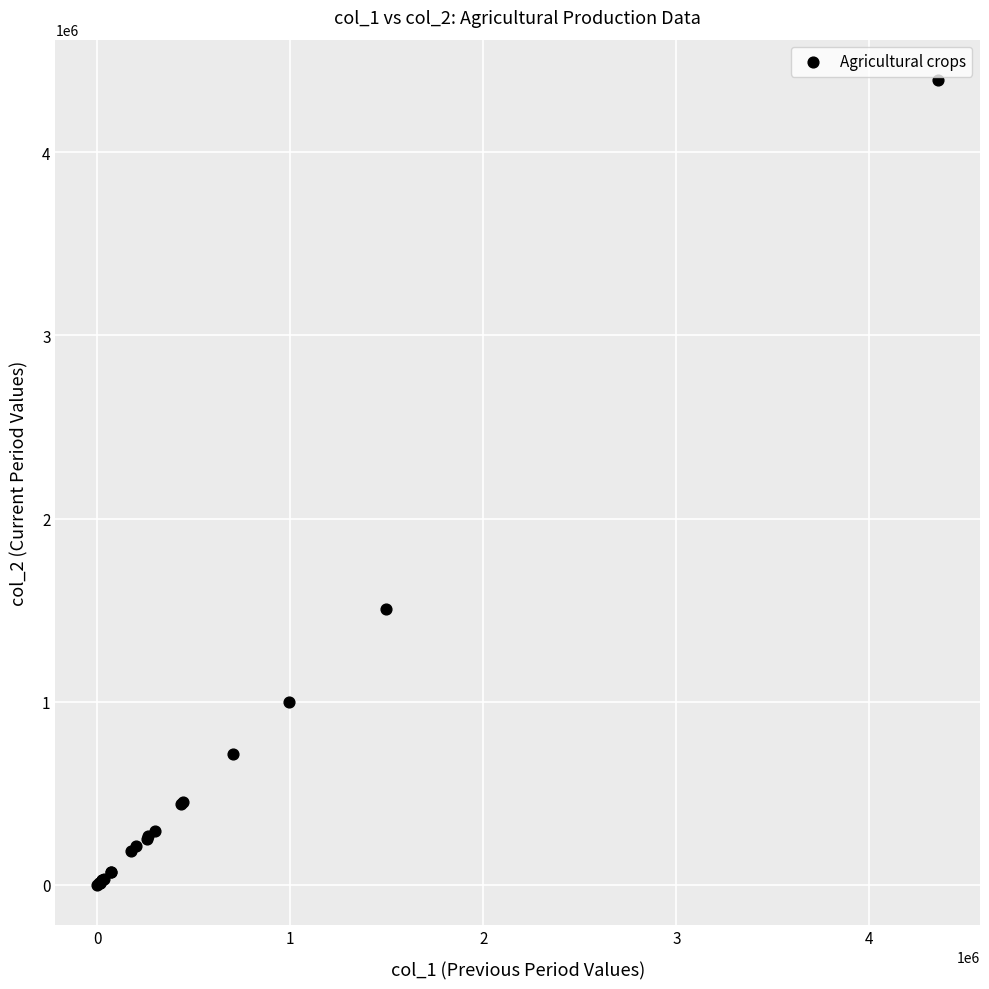

What Y value in the scatter plot is closest to 2197434?

1507869.7